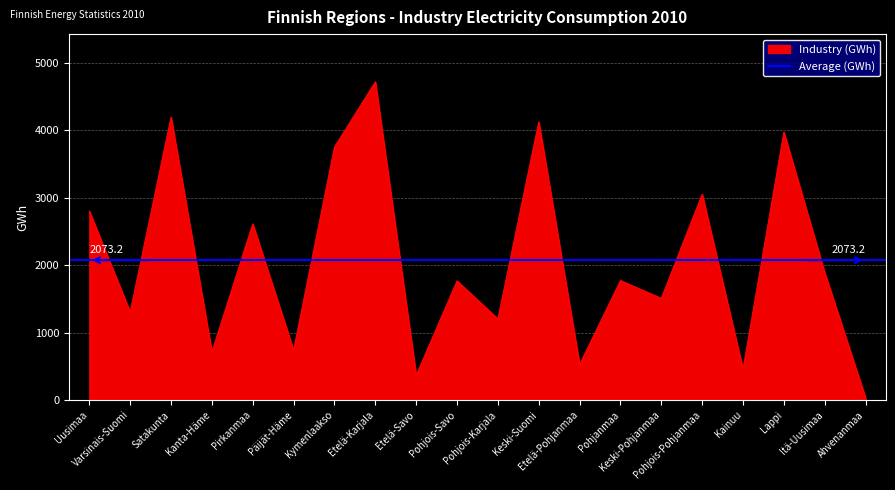

How many lines are shown in the chart?

1